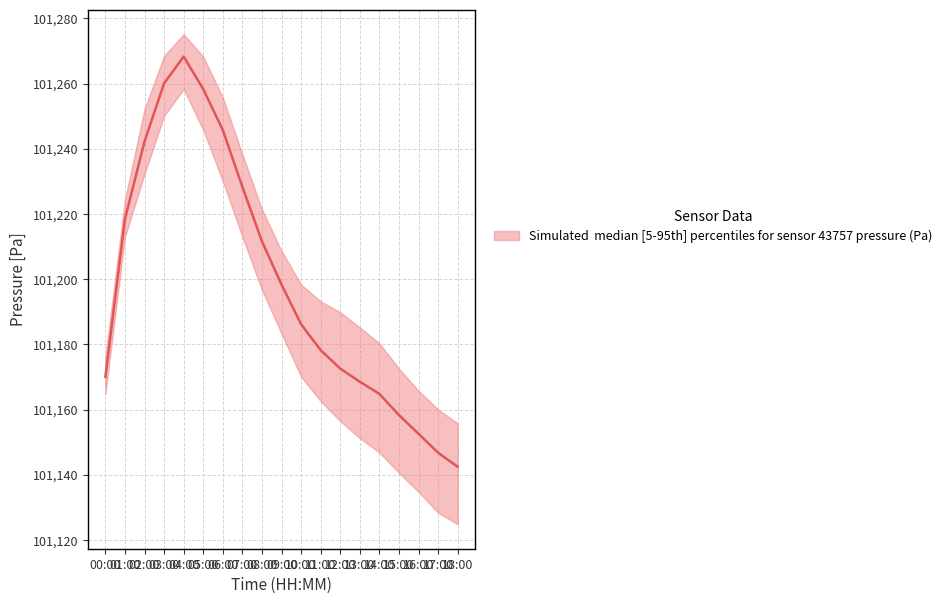

True or false: pressure_upper and pressure_lower cross at least once.

False